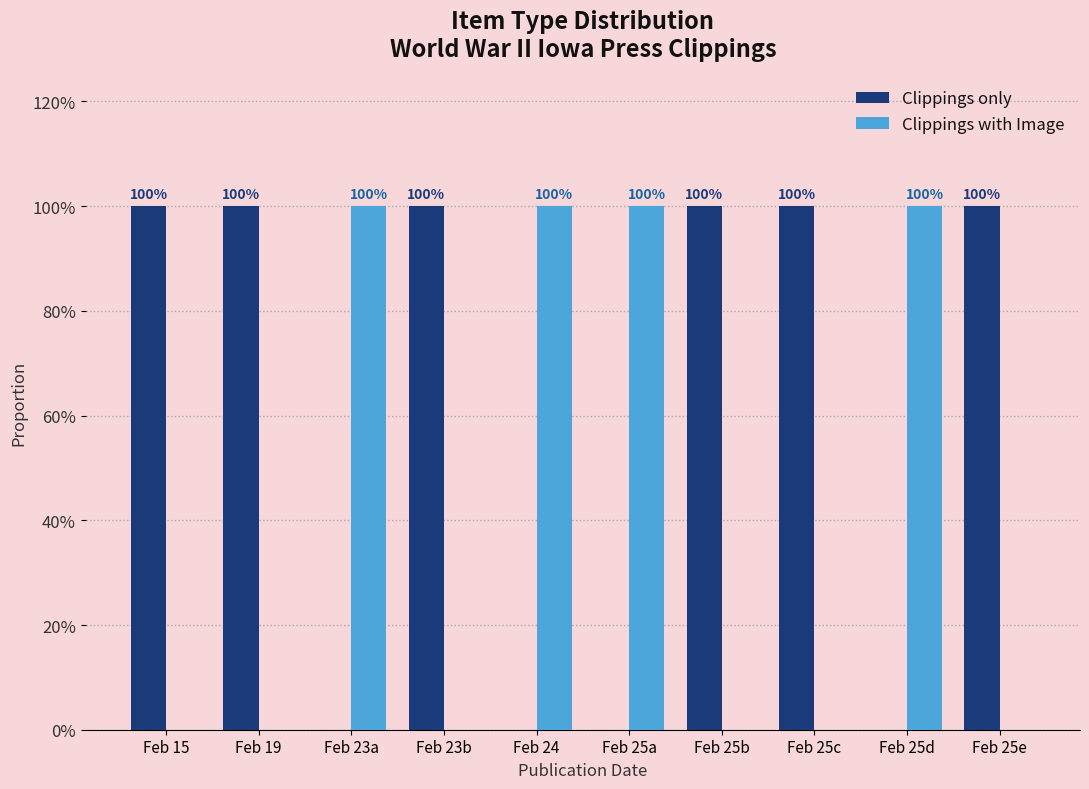

Are the bars horizontal?

No